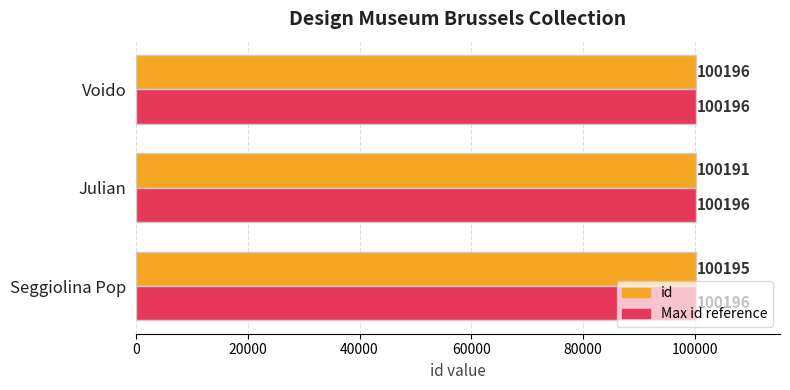

Between Julian and Voido, which series saw the biggest shift?

id